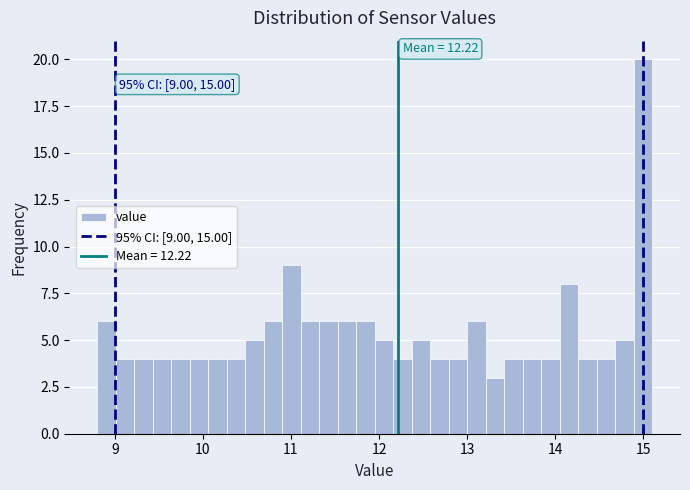

Around what value on the x-axis is the tallest bar? Give the approximate position of its centre, as read against the axis.

15.0